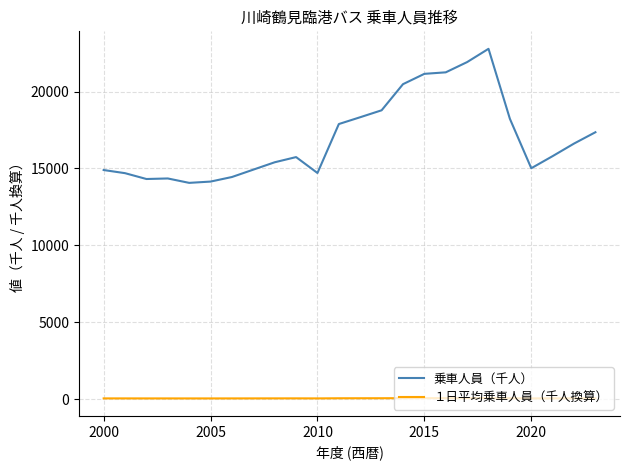

Which series has the largest total across all categories?

乗車人員（千人）